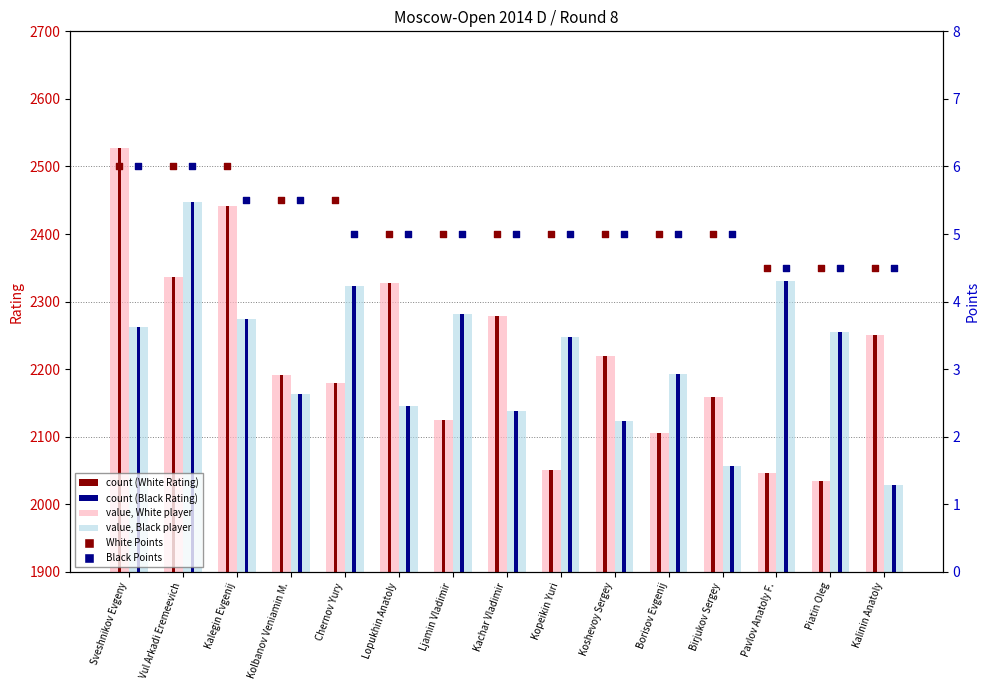

At which category is the sum across all series the highest?

Sveshnikov Evgeny